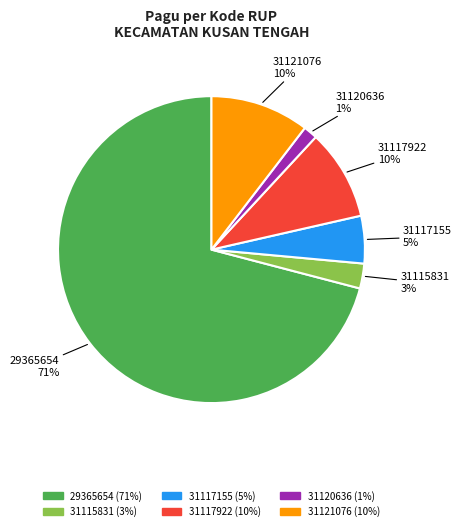

Does 31120636 account for over 50% of the chart?

No